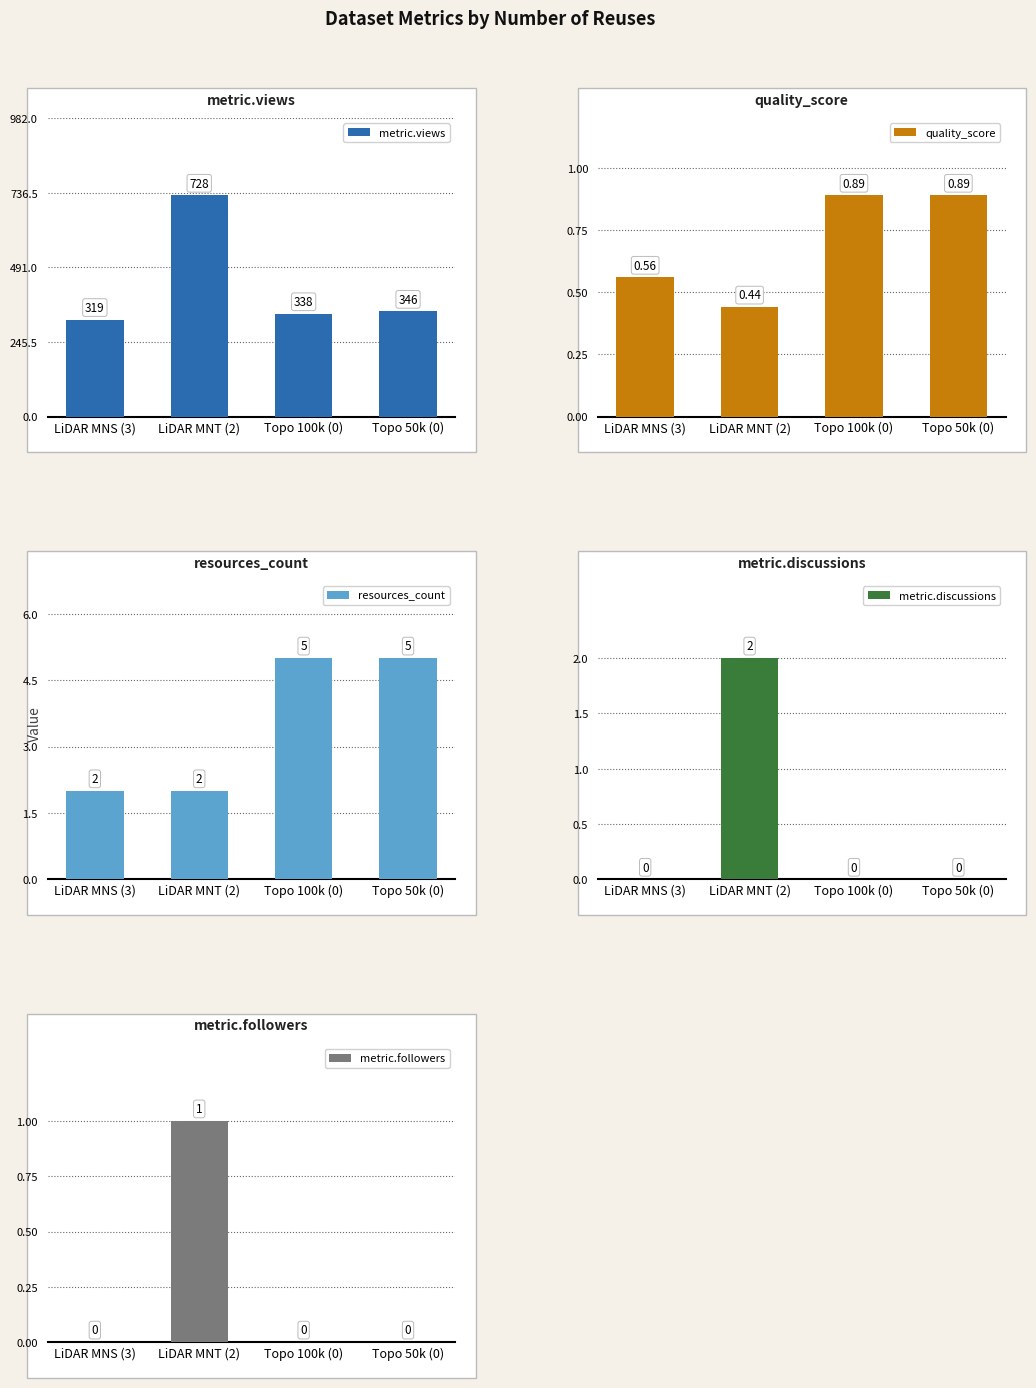

Between Topo 100k (0) and LiDAR MNT (2), which is larger?

LiDAR MNT (2)